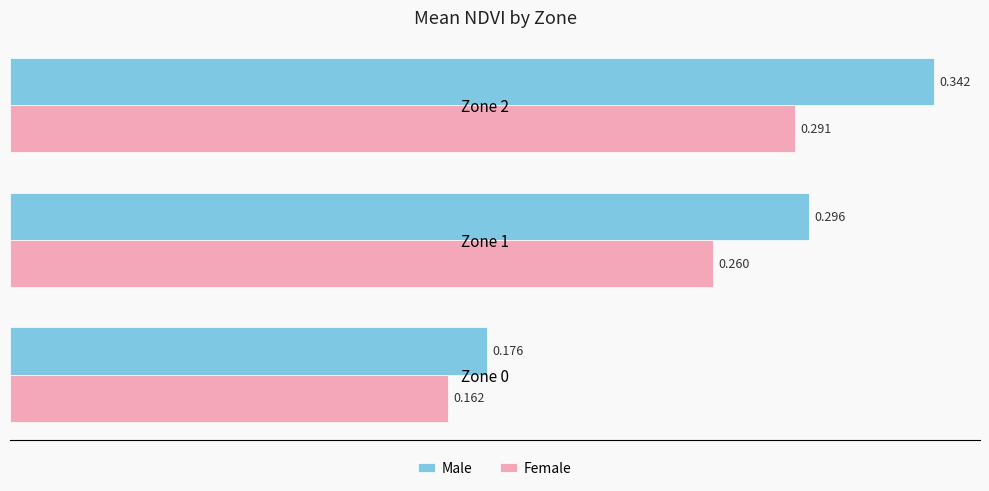

At which category is the sum across all series the highest?

Zone 2